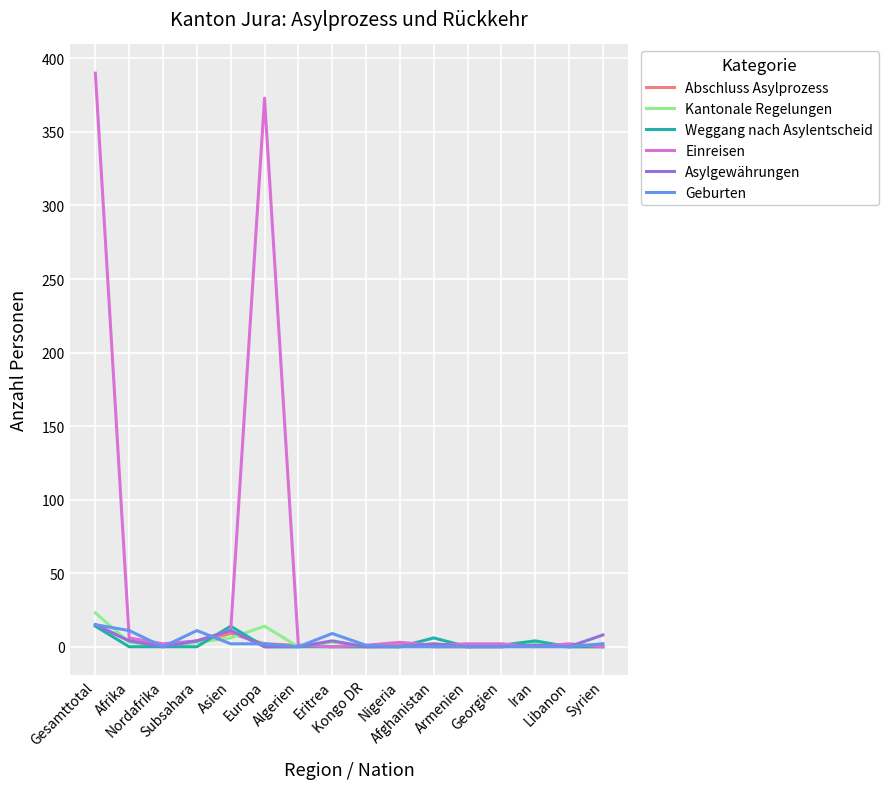

Which series has the largest range (max minus min)?

Einreisen